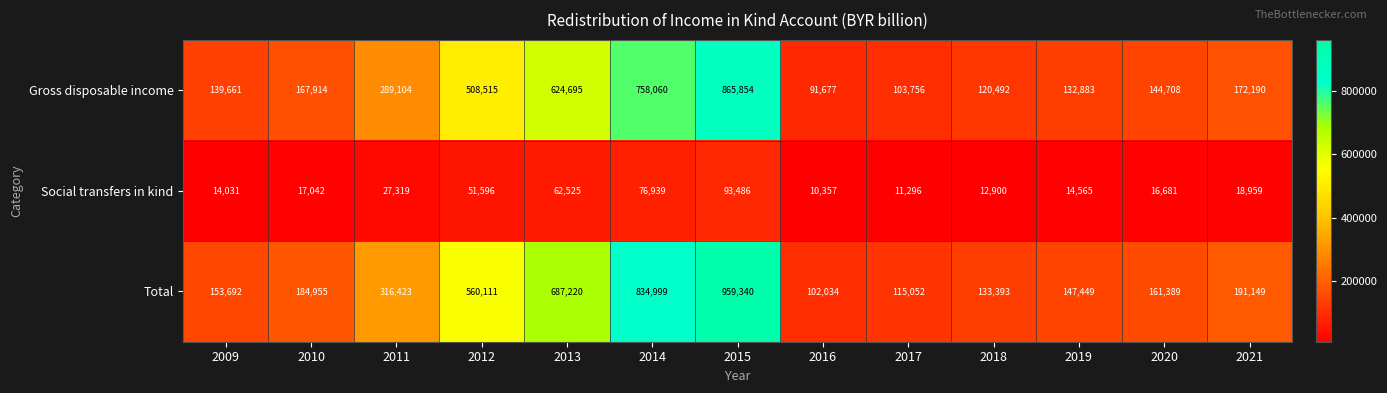

Which series has the largest total across all categories?

Total